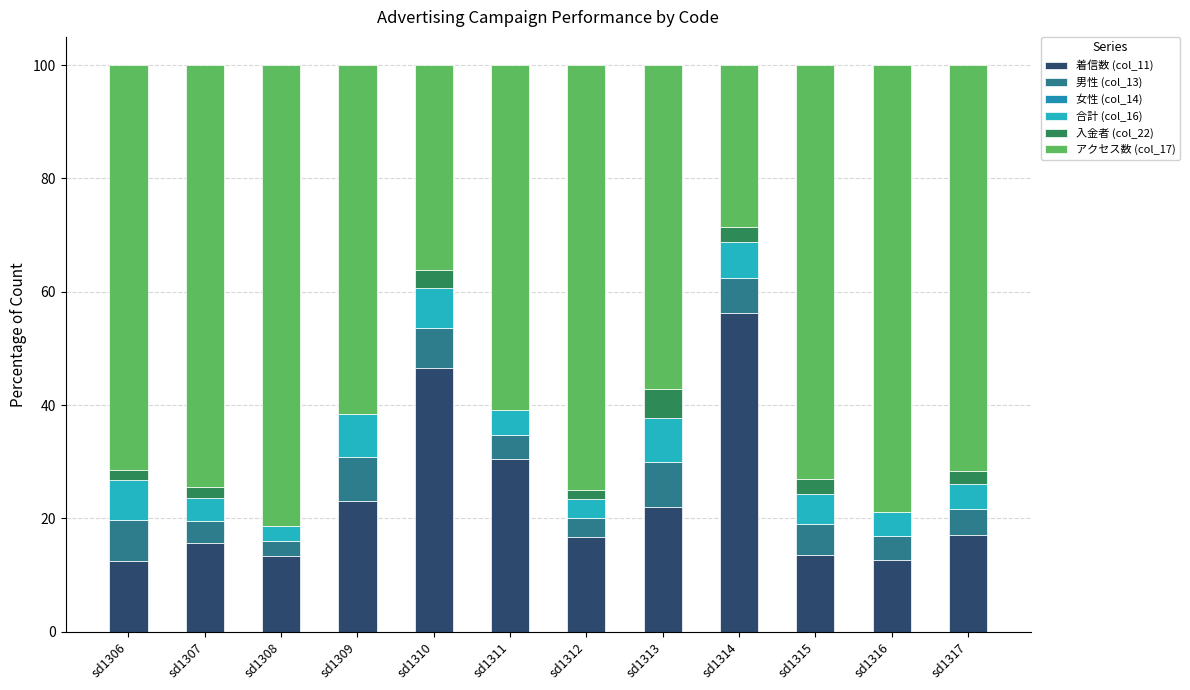

At how many categories does at least one series exceed 11?

12